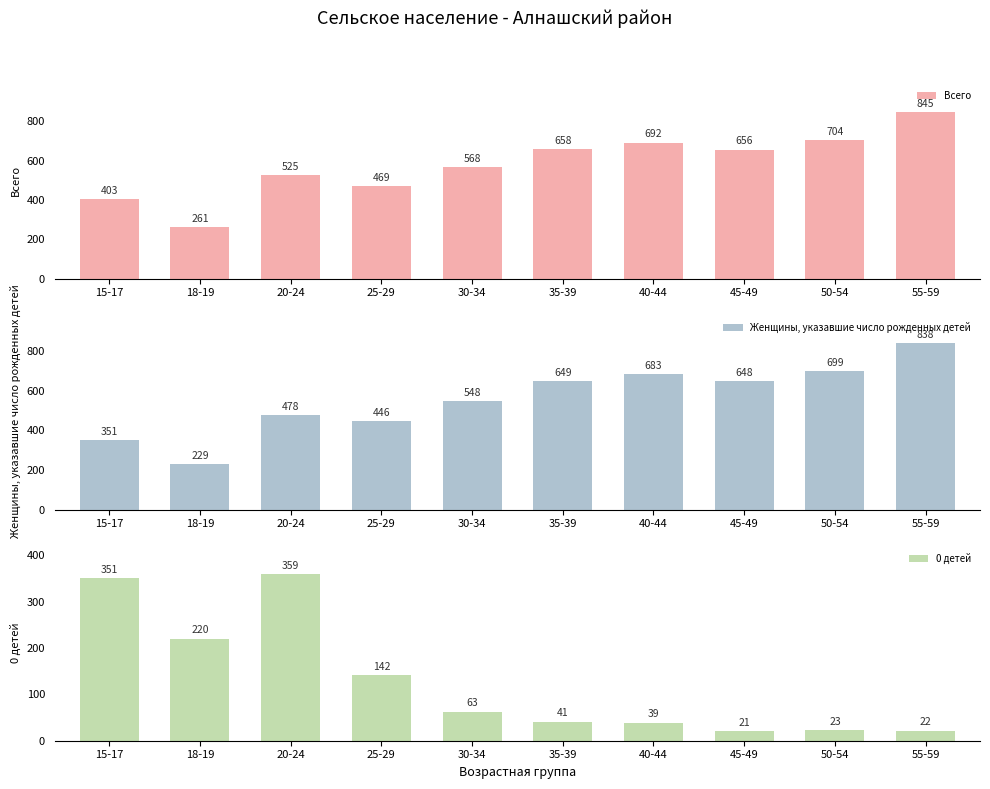

How many bars are there in each group?

3